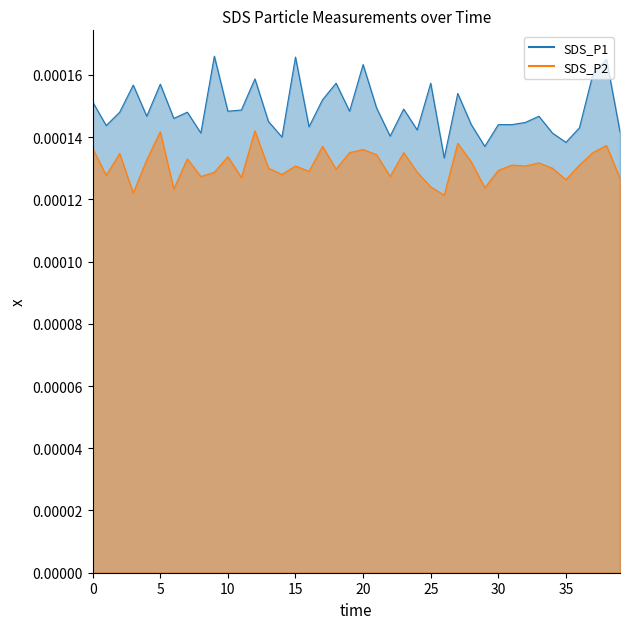

True or false: SDS_P1 Line and SDS_P2 Line cross at least once.

False